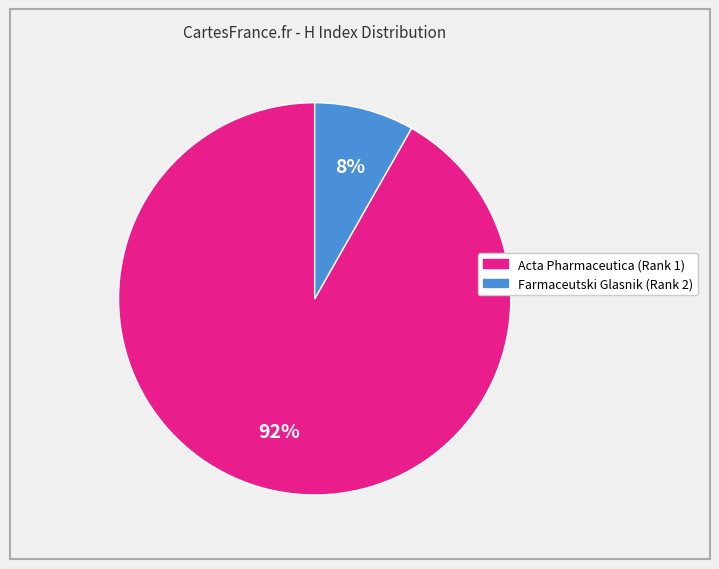

To the nearest percent, what is the difference between the largest and smallest slice percentages?

84%